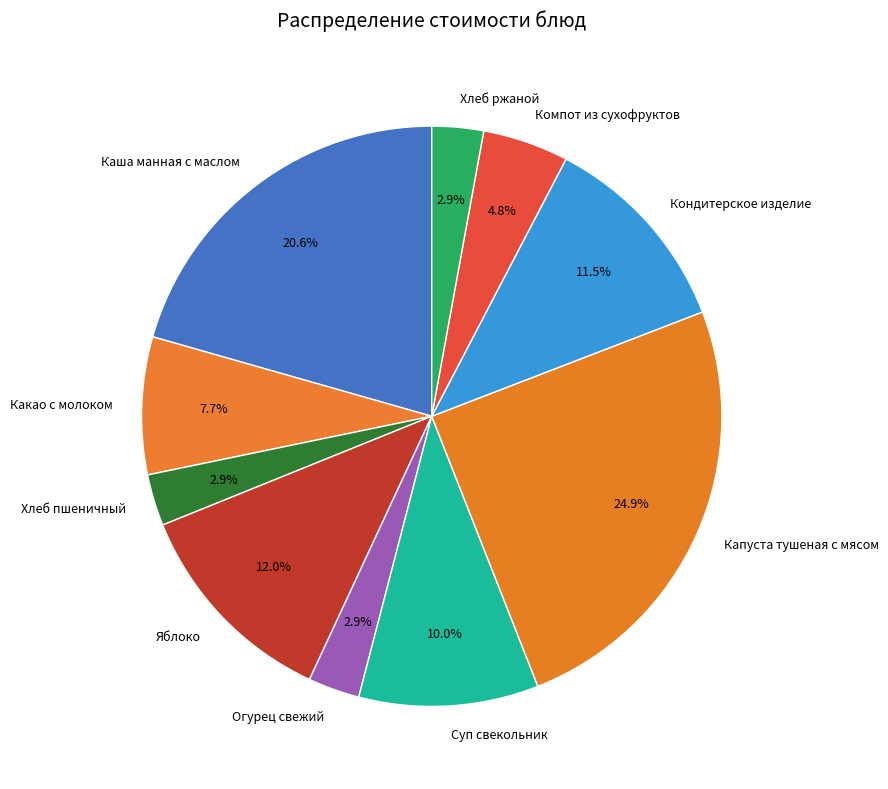

What is the ratio of the value at Яблоко to the value at Суп свекольник?

1.2